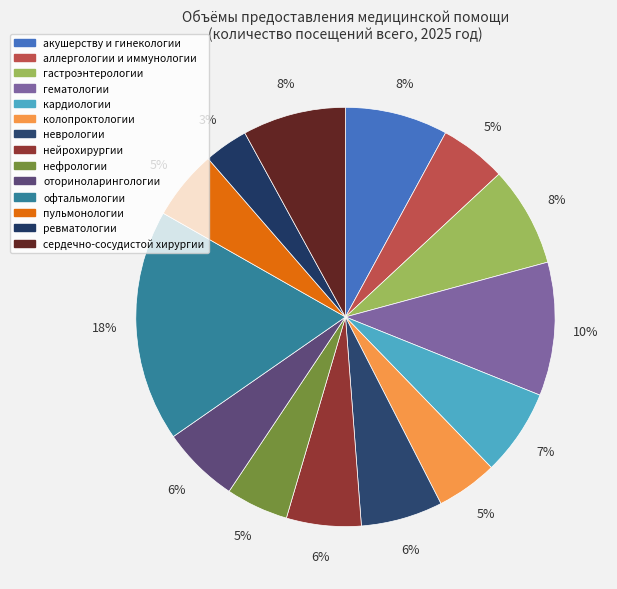

Do оториноларингологии and акушерству и гинекологии together represent more than half of the pie?

No